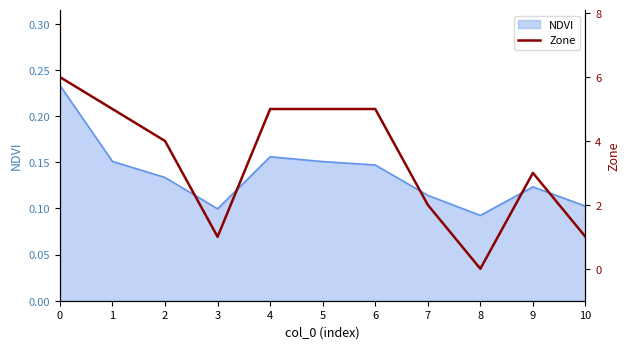

The NDVI series shows 0.3 at 5. True or false?

False